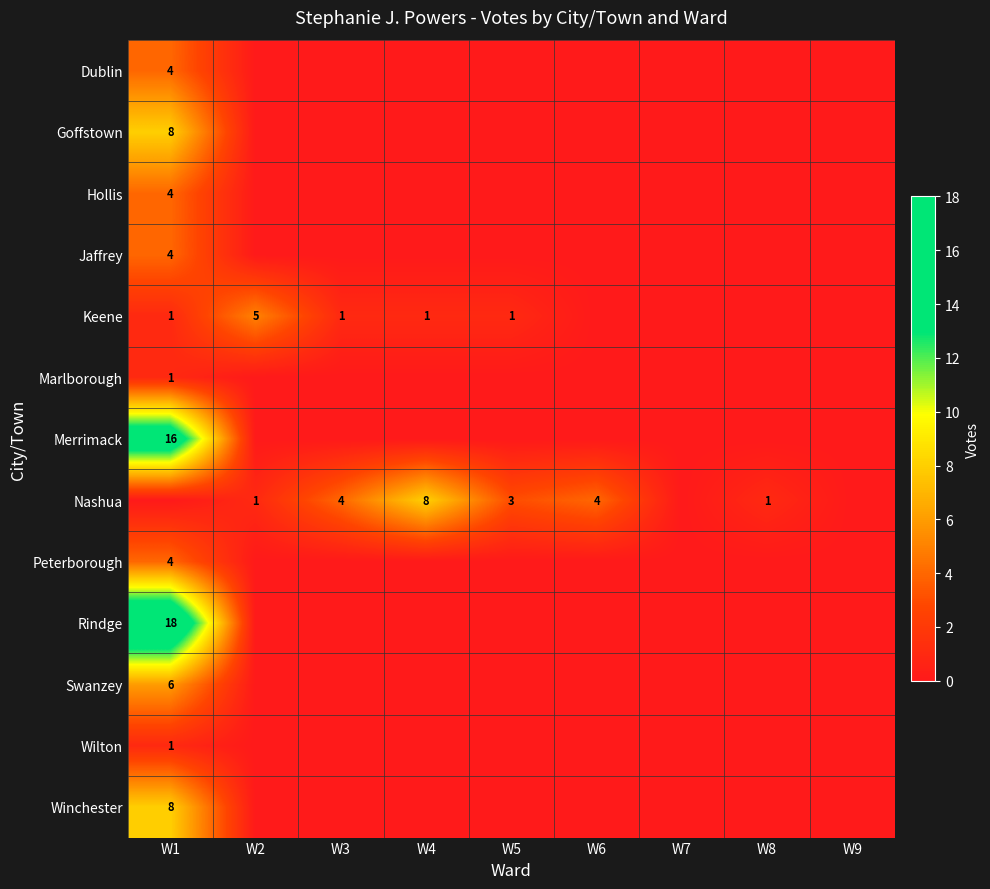

Is it true that Keene equals 0 at W1?

False